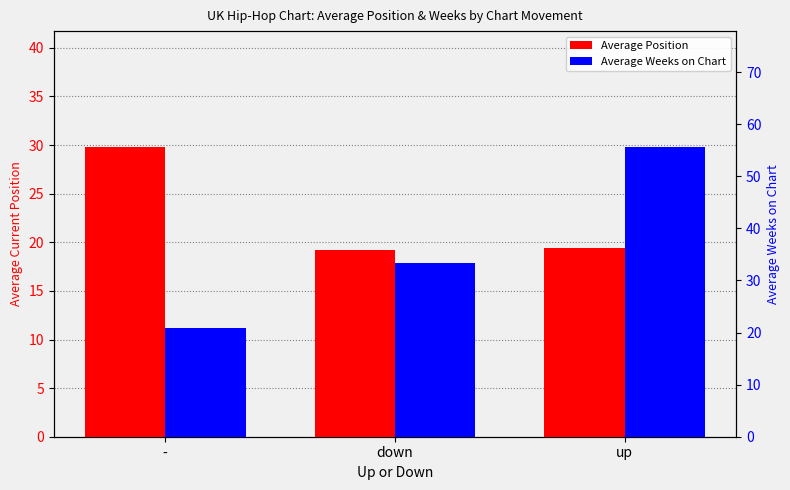

What are all the series names shown in the legend?

Average Position, Average Weeks on Chart